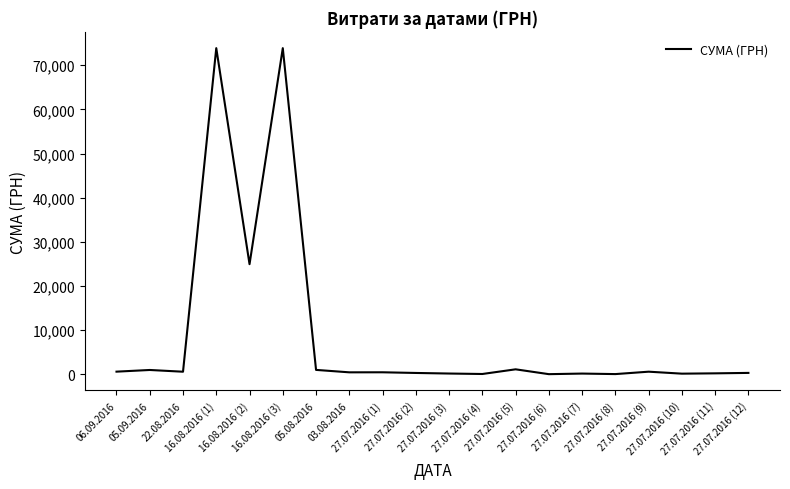

What is the greatest value displayed?

73874.9